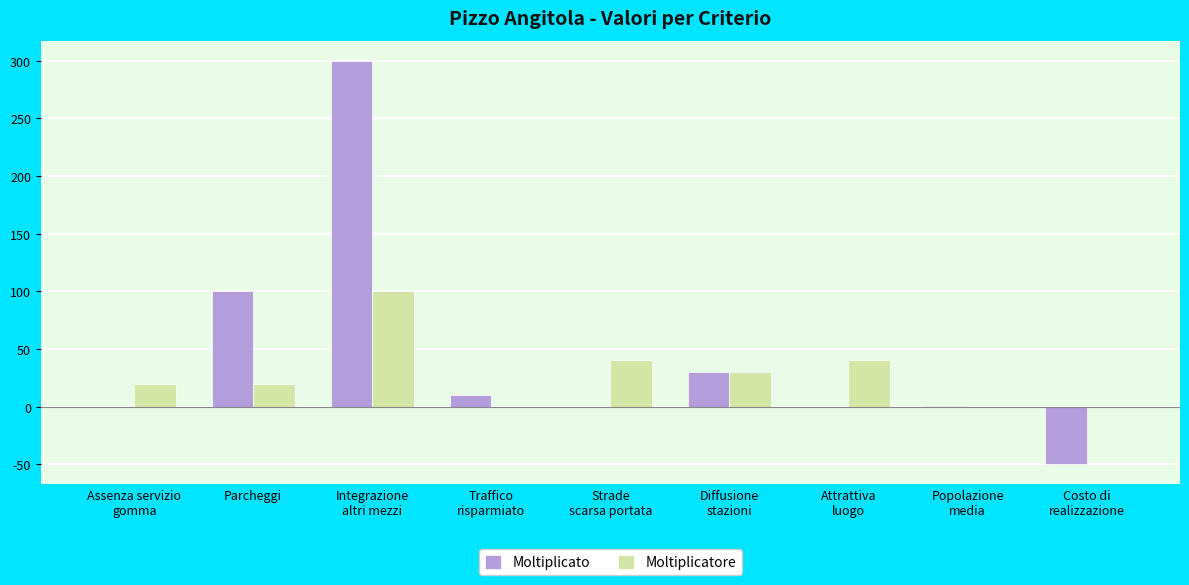

True or false: Moltiplicatore has a value of -0.0 at Costo di
realizzazione.

True